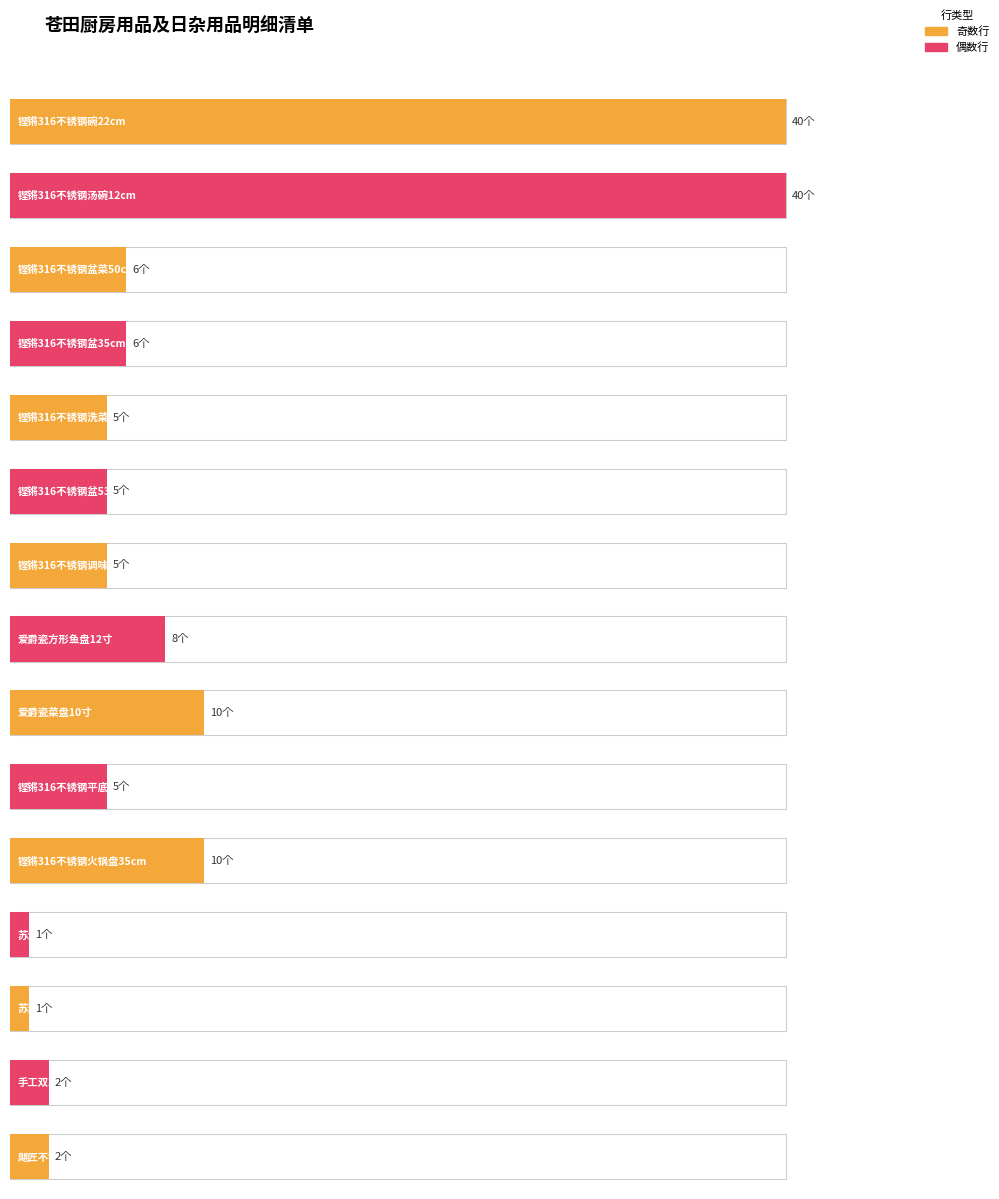

What is the difference between the maximum and minimum values?

39